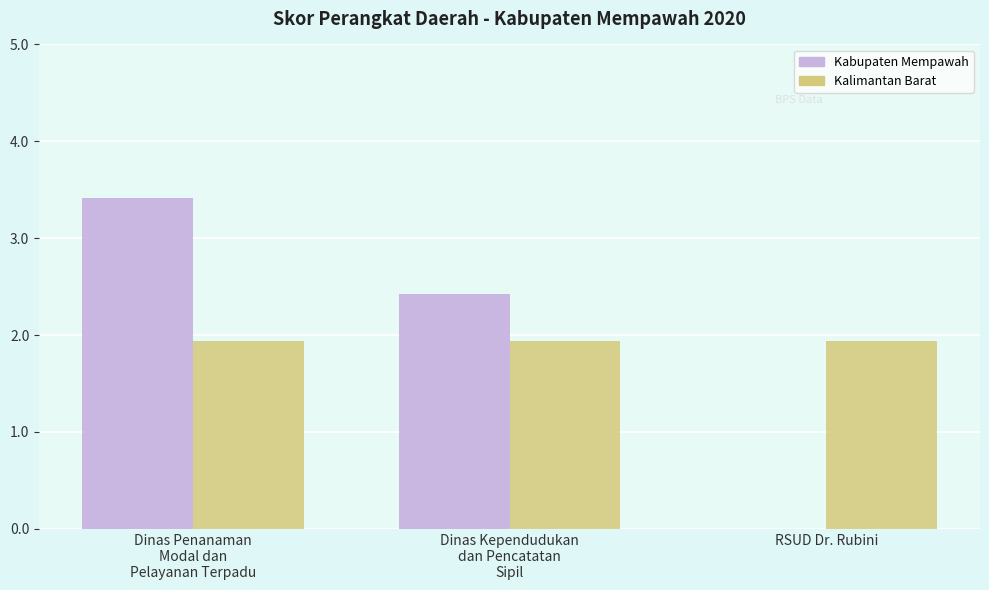

True or false: Kabupaten Mempawah has a value of 0.0 at RSUD Dr. Rubini.

True